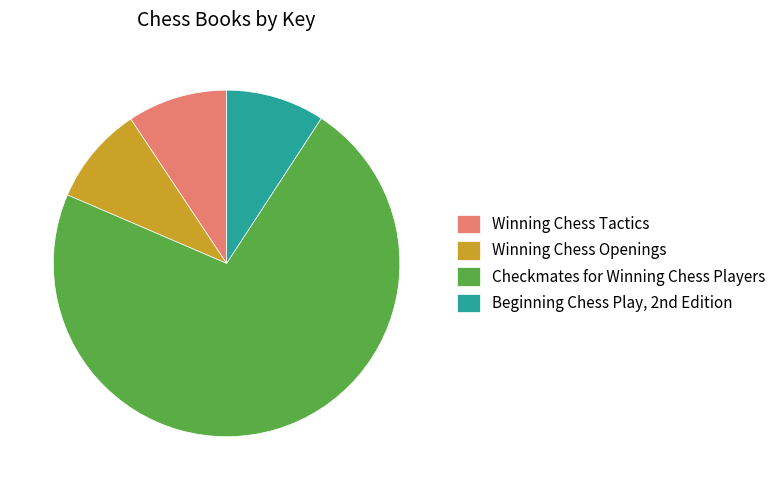

Count the number of slices in the pie.

4